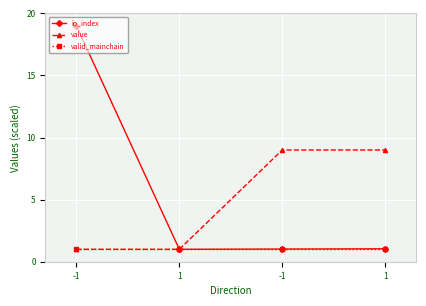

True or false: value and io_index intersect in this chart.

False